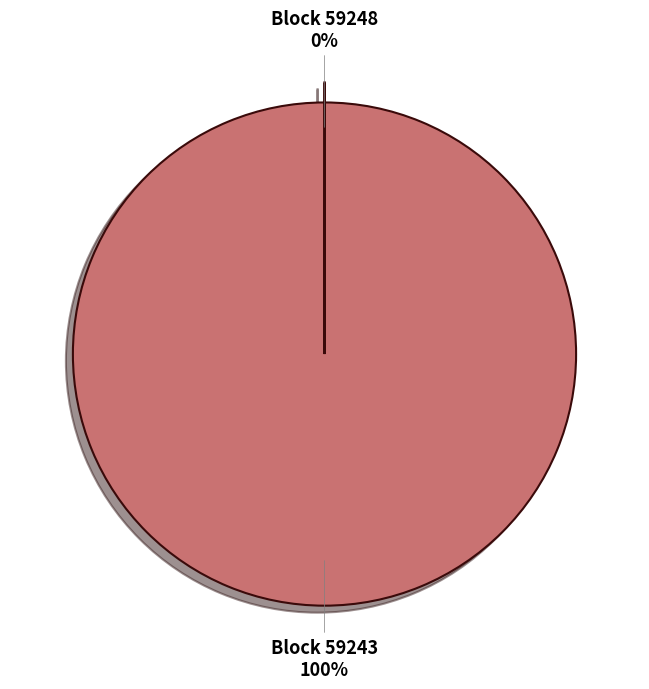

Which category has the biggest portion of the pie?

Block 59243